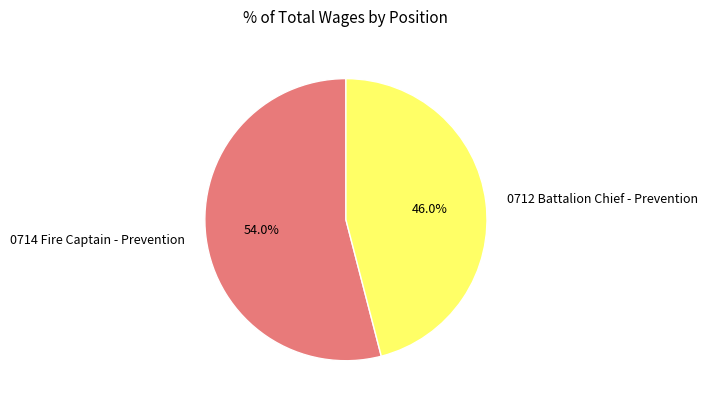

To the nearest percent, what is the average slice percentage?

50%